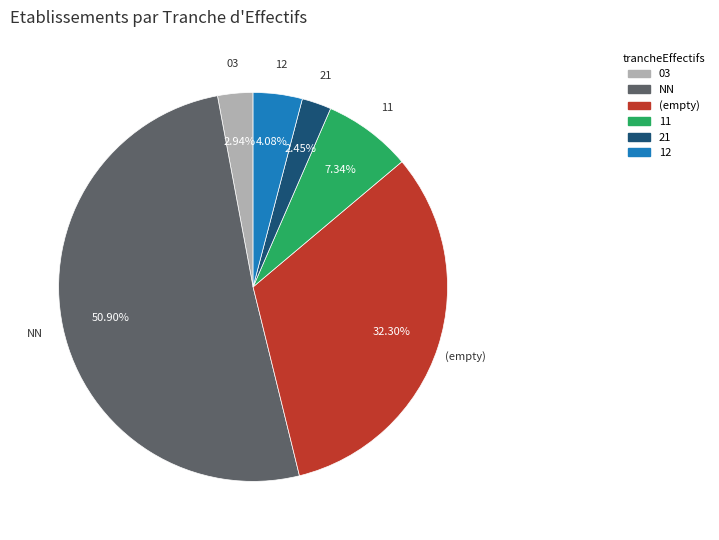

To the nearest percent, what is the average slice percentage?

17%